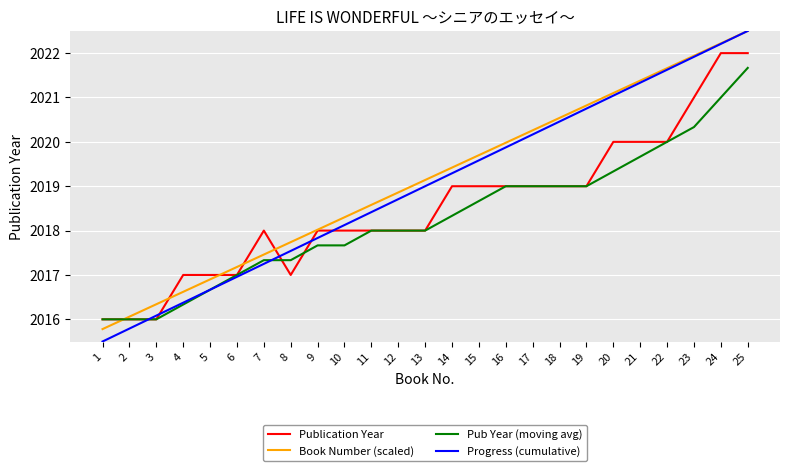

What is the highest value of the Publication Year series?

2022.0